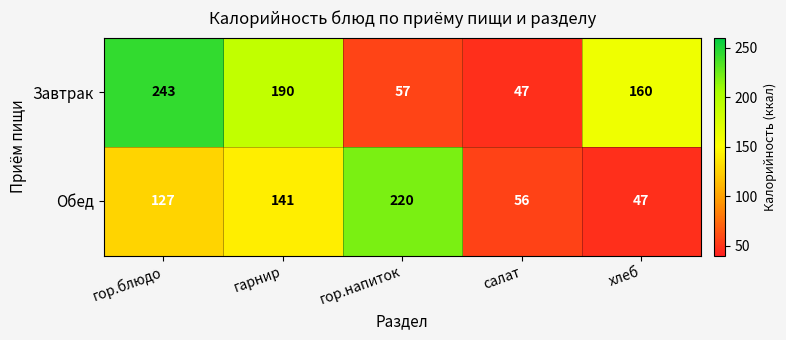

Count the number of categories in the chart.

5